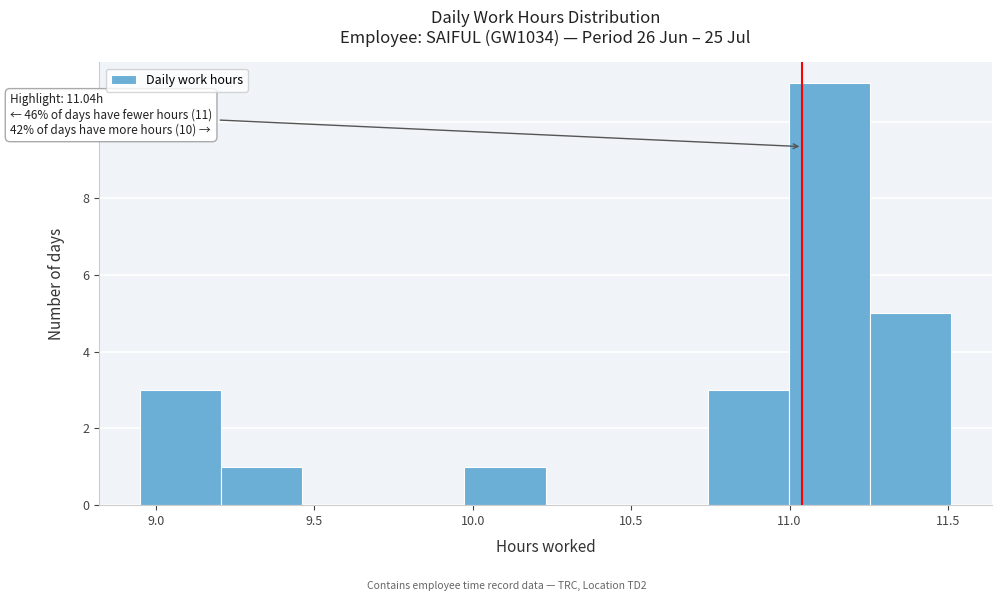

Over which range of the x-axis is the bar tallest?

11.00 to 11.25